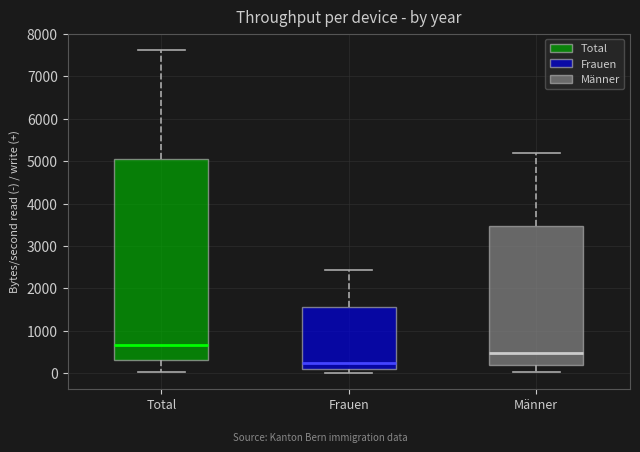

Comparing the boxes themselves (not the whiskers), which one is the tallest?

Total